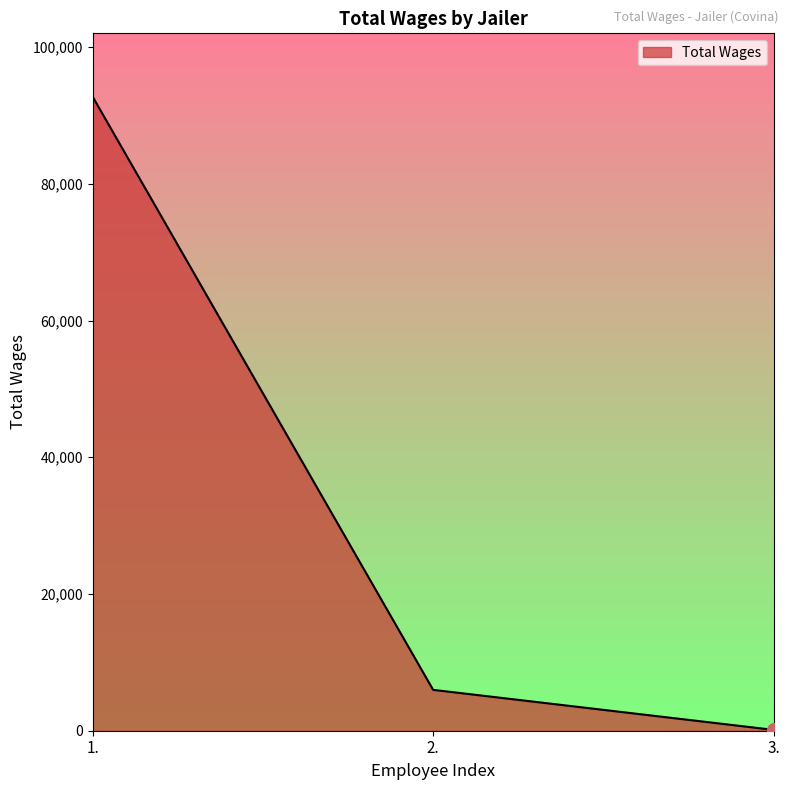

Is it true that the value at 2. is 5977?

True